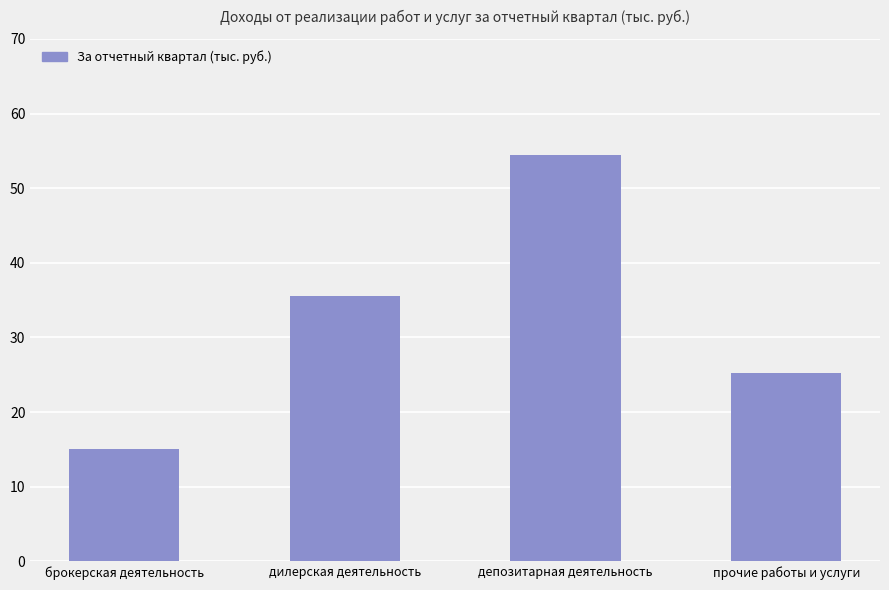

What position from the left is брокерская деятельность?

1